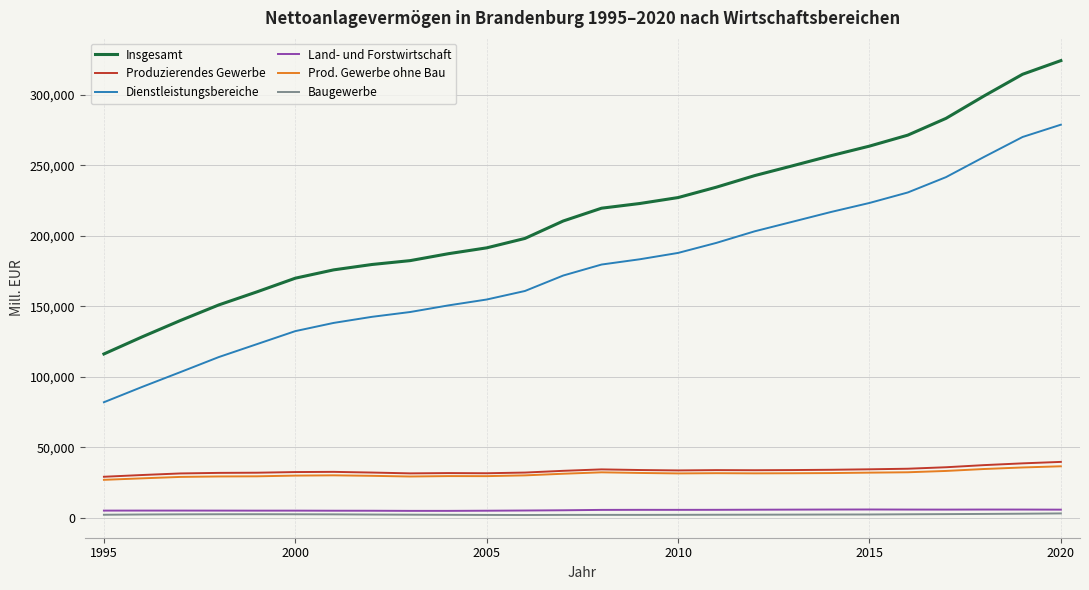

Which series has the largest total across all categories?

Insgesamt